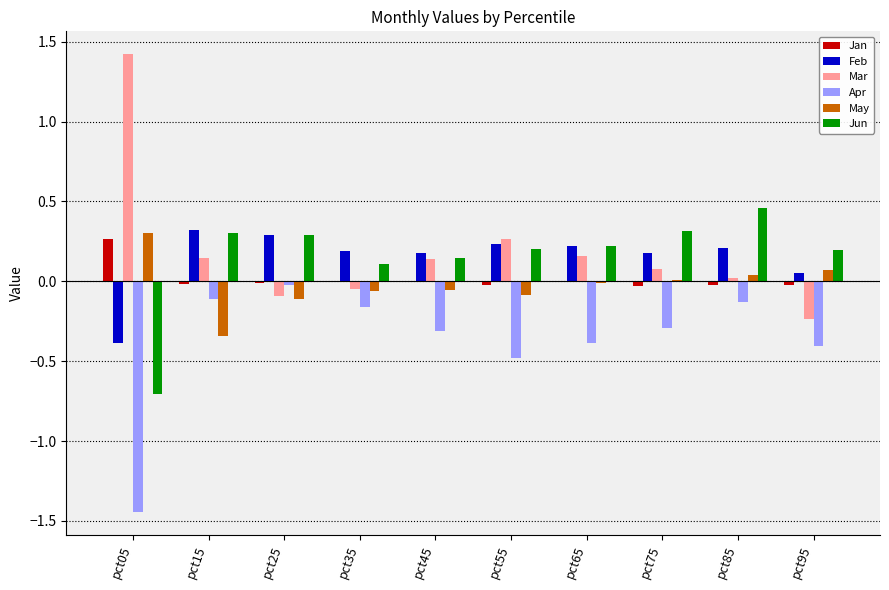

Which category has the highest value in the Mar series?

pct05